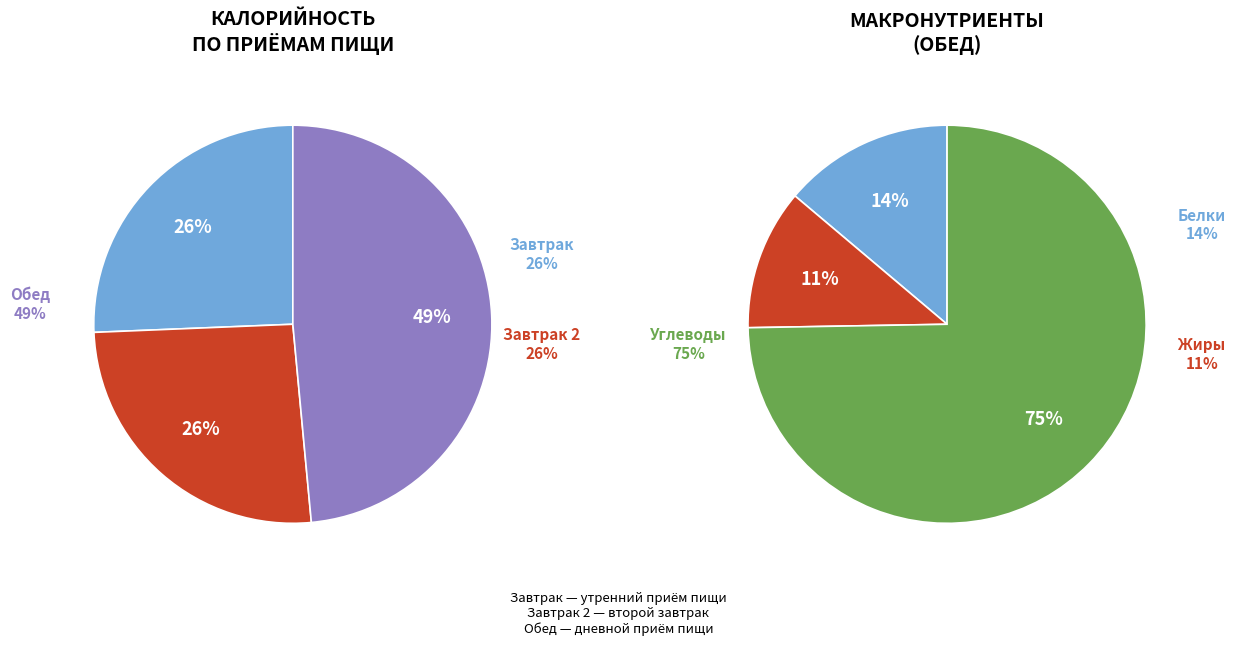

To the nearest percent, what is the average slice percentage?

33%